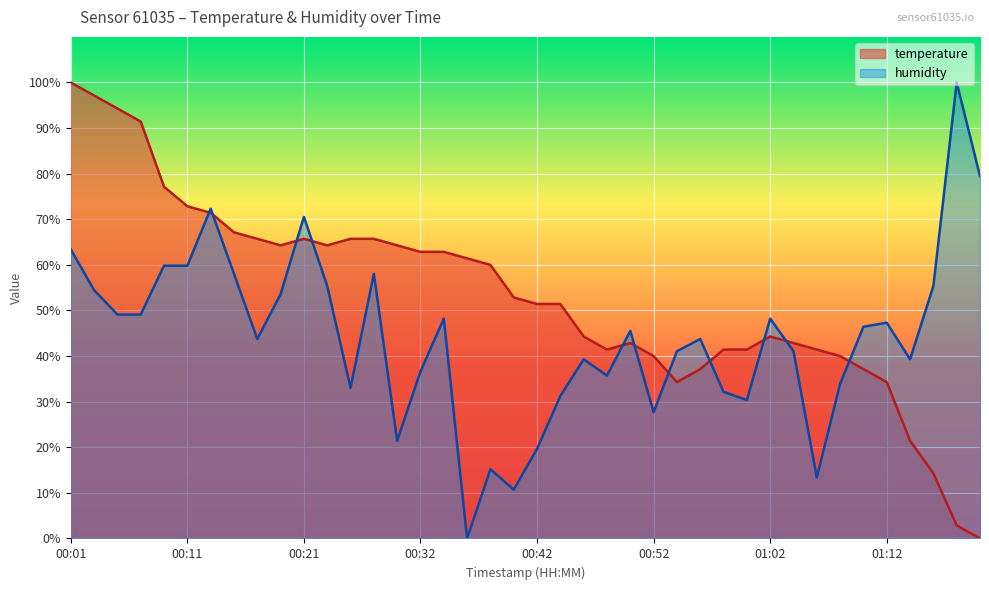

Where do temperature and humidity first cross each other?

00:11 and 00:13